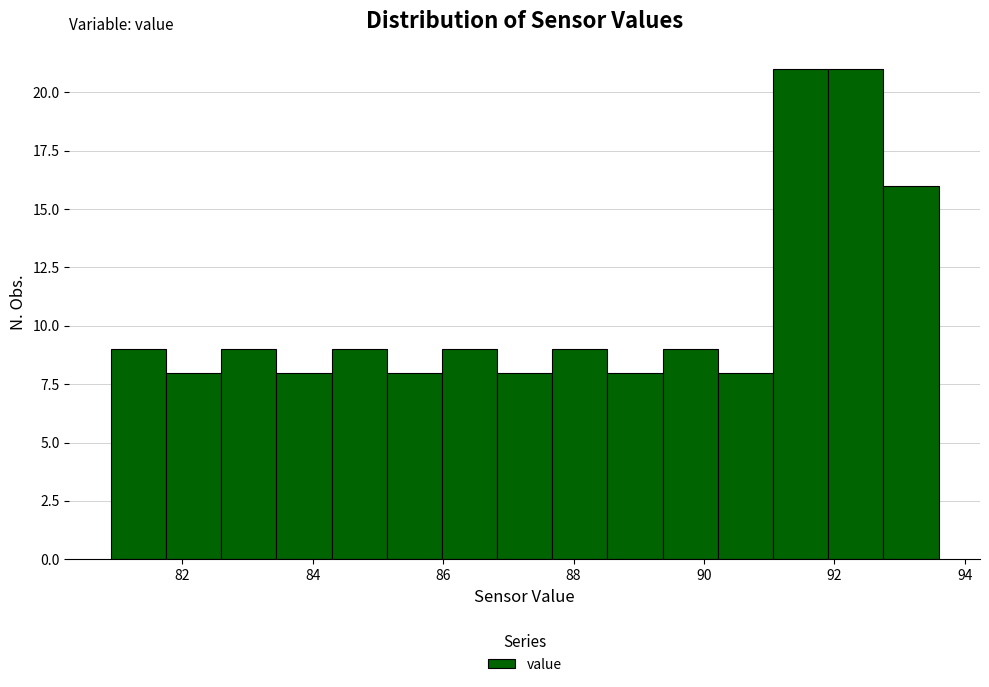

Reading left to right, transcribe this chart: for each bar, give the range it covers on the x-axis and its height. Neither the bar edges nor the heights are printed on the chart, so give them approximately, as read against the axes.

81.0 to 81.8: 9
81.8 to 82.6: 8
82.6 to 83.4: 9
83.4 to 84.2: 8
84.2 to 85.2: 9
85.2 to 86.0: 8
86.0 to 86.8: 9
86.8 to 87.6: 8
87.6 to 88.6: 9
88.6 to 89.4: 8
89.4 to 90.2: 9
90.2 to 91.0: 8
91.0 to 92.0: 21
92.0 to 92.8: 21
92.8 to 93.6: 16